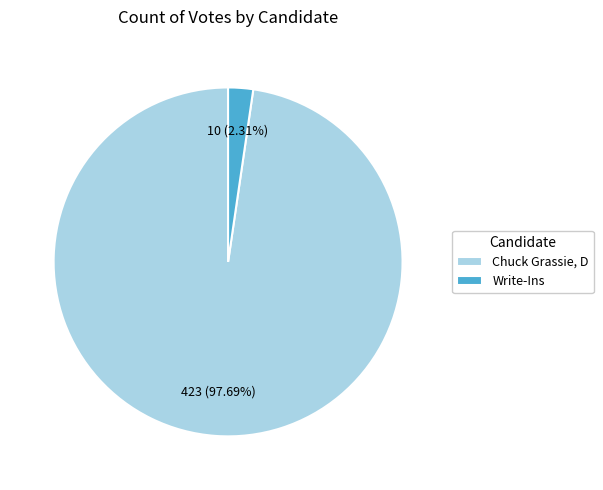

What is the smallest slice in the pie chart?

Write-Ins